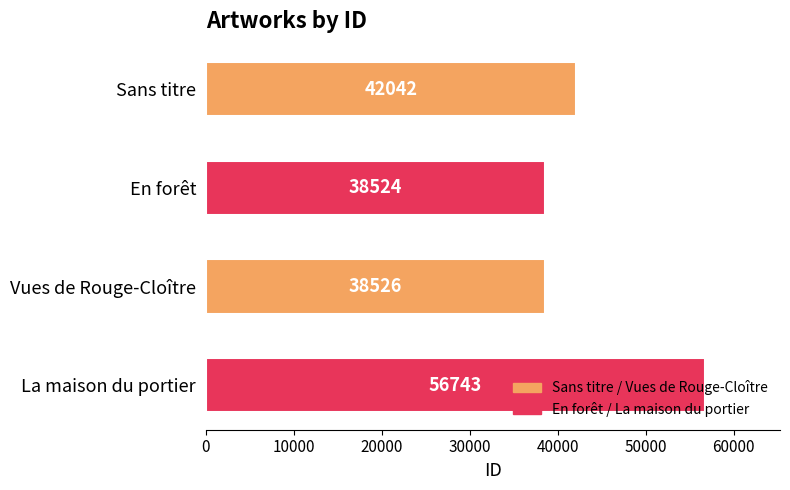

Are the bars grouped side by side (vs. stacked)?

No